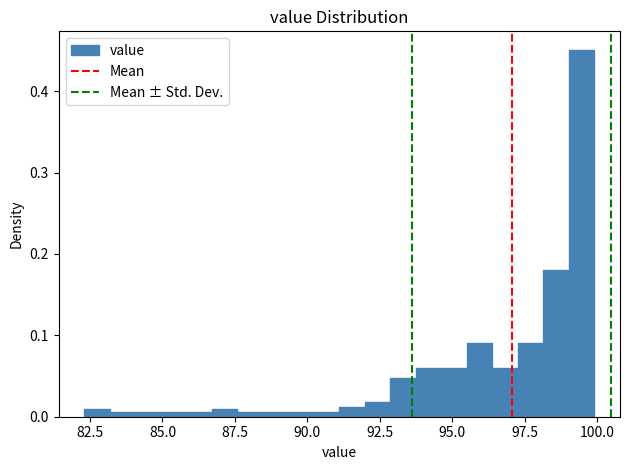

Read against the x-axis, roughly where is the centre of the tallest bar?

99.5